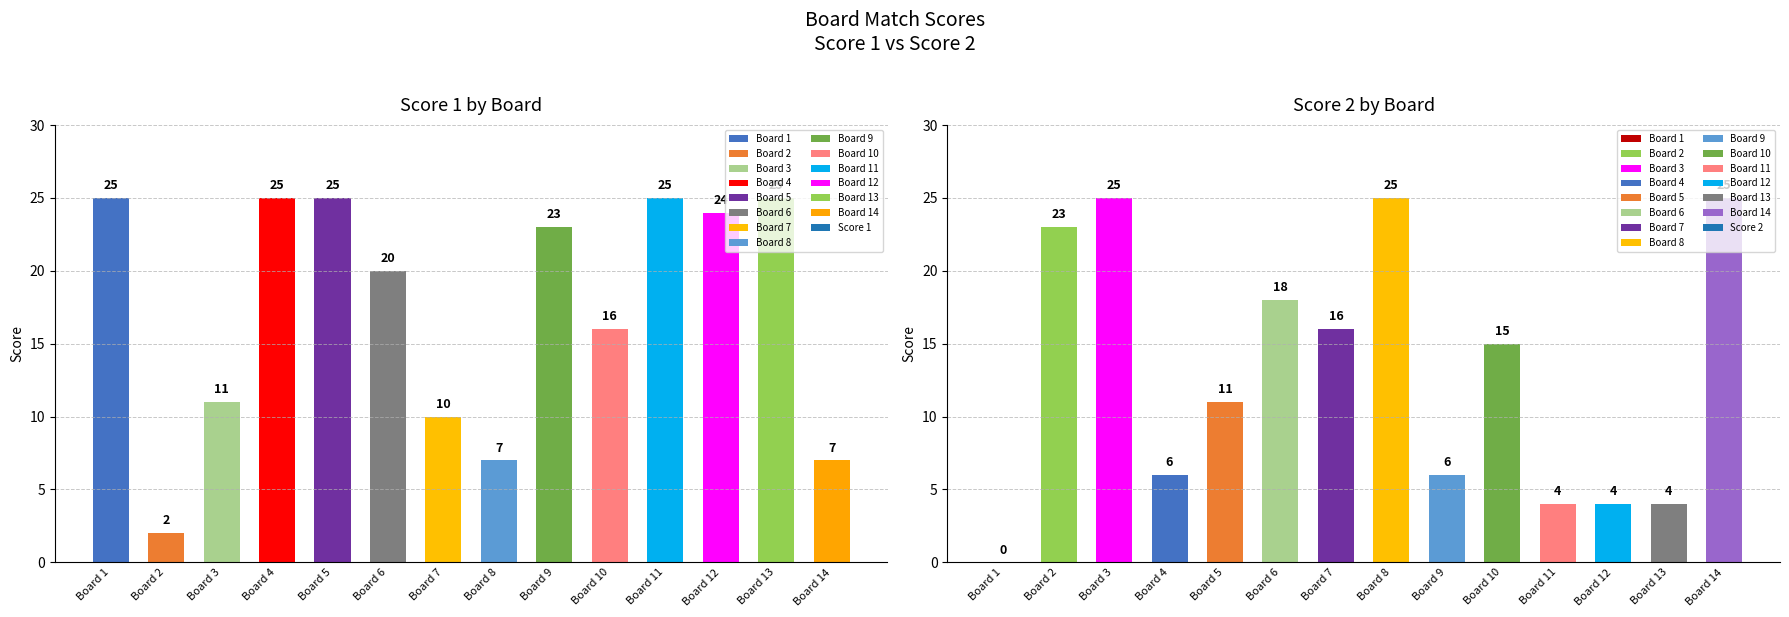

How many positive values does the Score 2 series have?

13